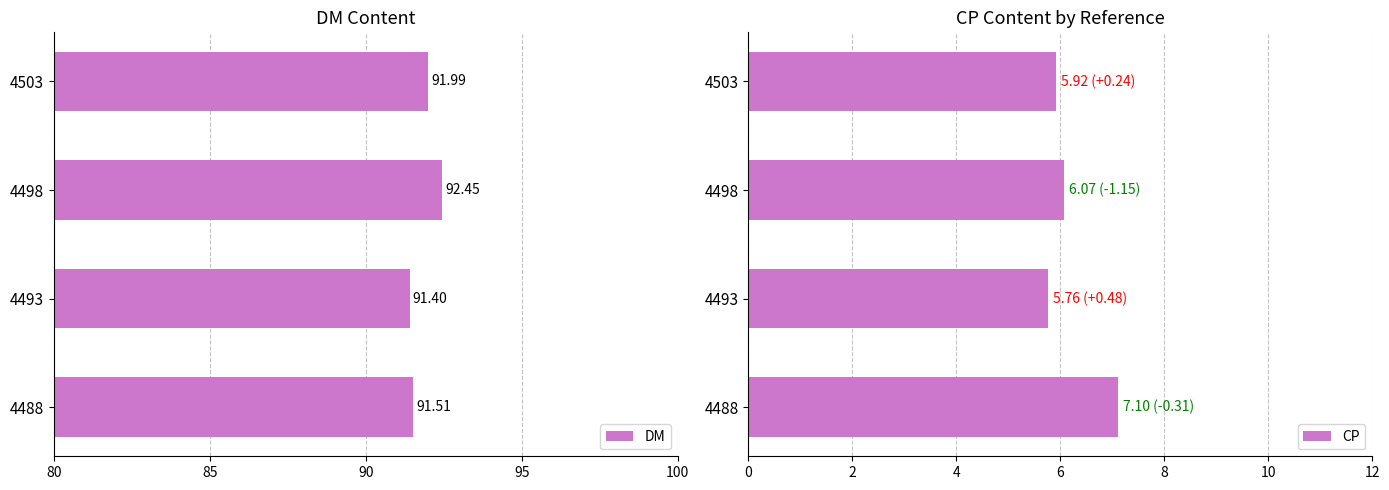

What is the sum of all DM values?

367.4